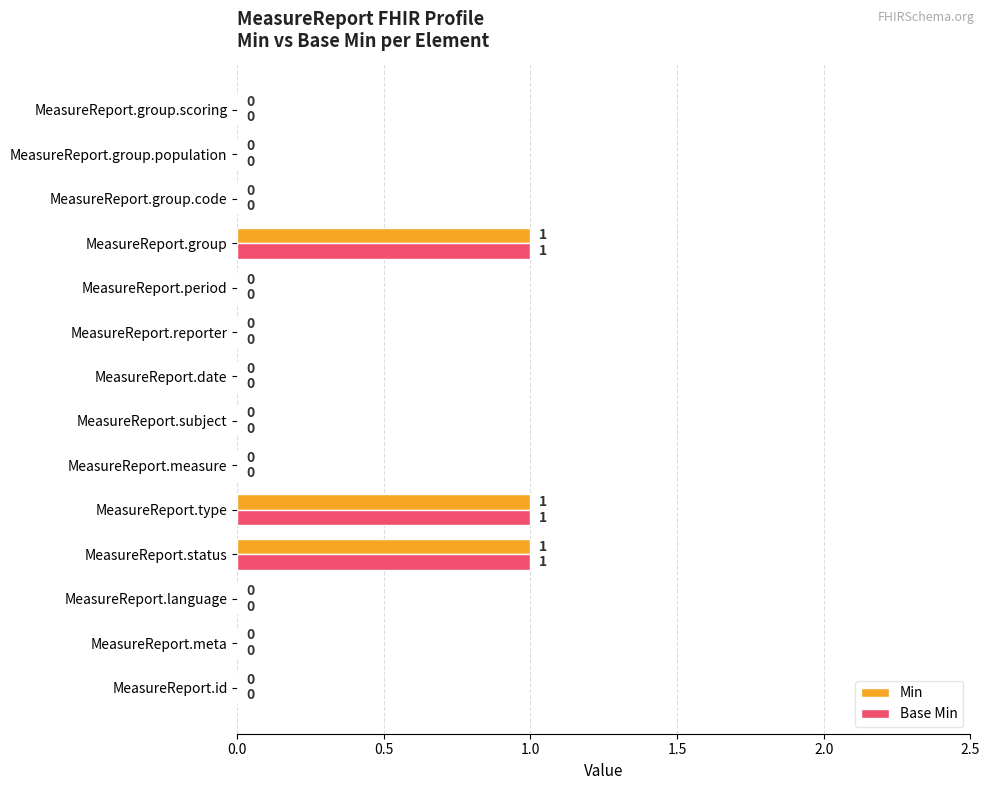

How many Base Min values are between 0 and 1?

14